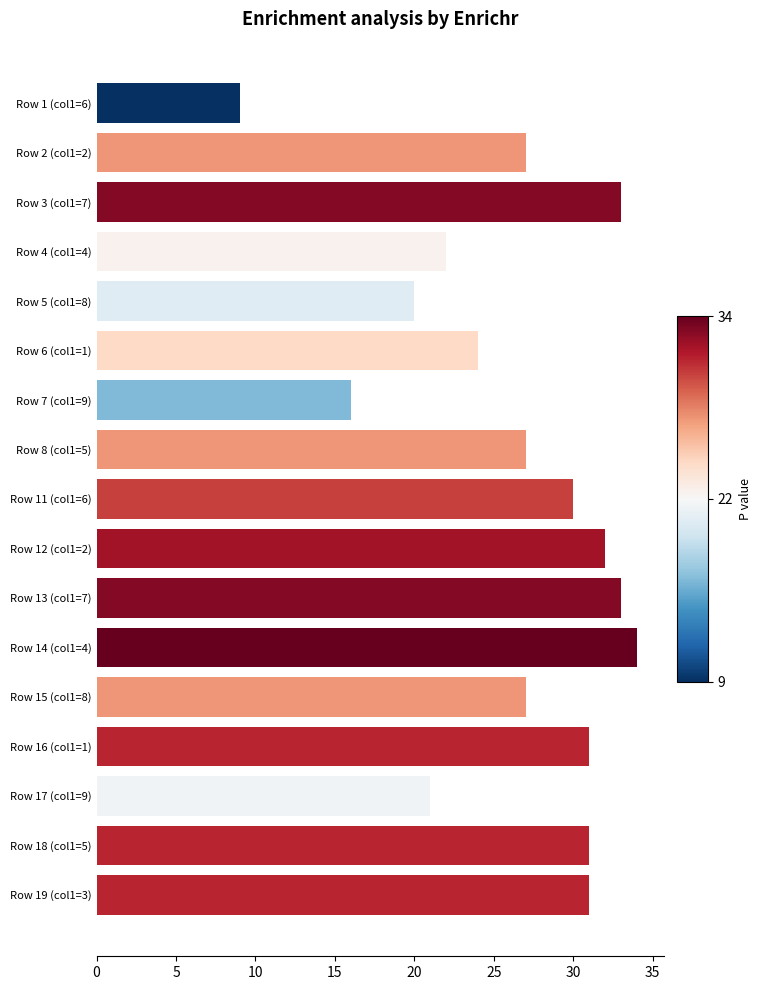

Which has a higher value, Row 1 (col1=6) or Row 5 (col1=8)?

Row 5 (col1=8)